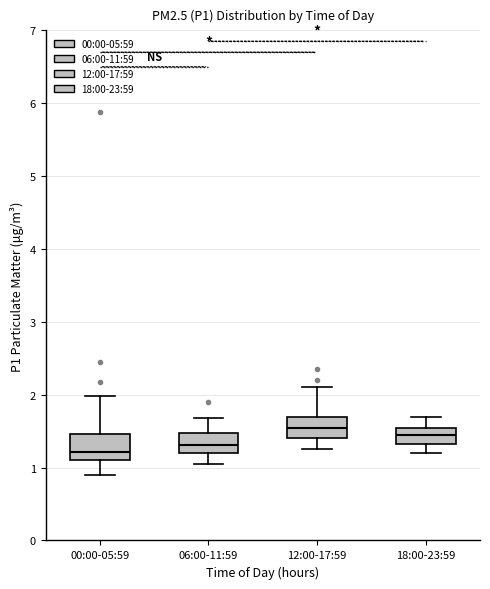

Reading left to right, transcribe this box plot: for each box, give where its median line is, the range the box spans, and where its two whiskers end, as read against the y-axis. The values are not printed on the chart, so give them approximately, as read against the axis.

00:00-05:59: median 1.2, box 1.1 to 1.5, whiskers 0.9 to 2.0
06:00-11:59: median 1.3, box 1.2 to 1.5, whiskers 1.1 to 1.7
12:00-17:59: median 1.6, box 1.4 to 1.7, whiskers 1.3 to 2.1
18:00-23:59: median 1.5, box 1.3 to 1.6, whiskers 1.2 to 1.7